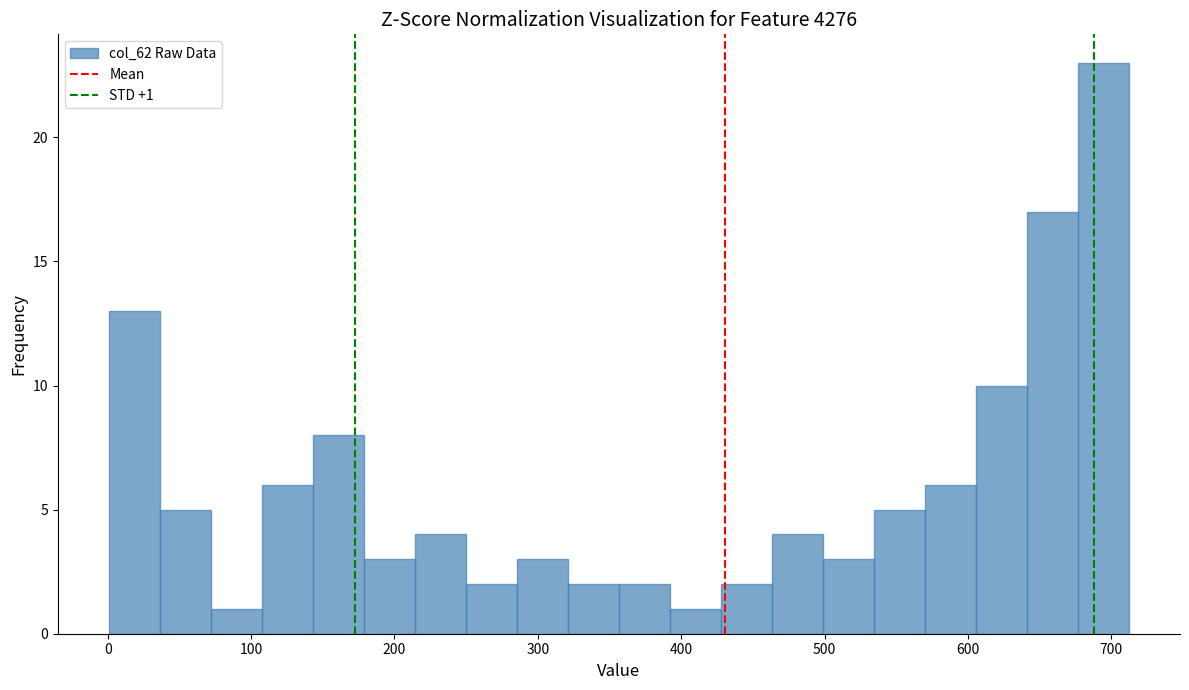

Around what value on the x-axis is the tallest bar? Give the approximate position of its centre, as read against the axis.

690